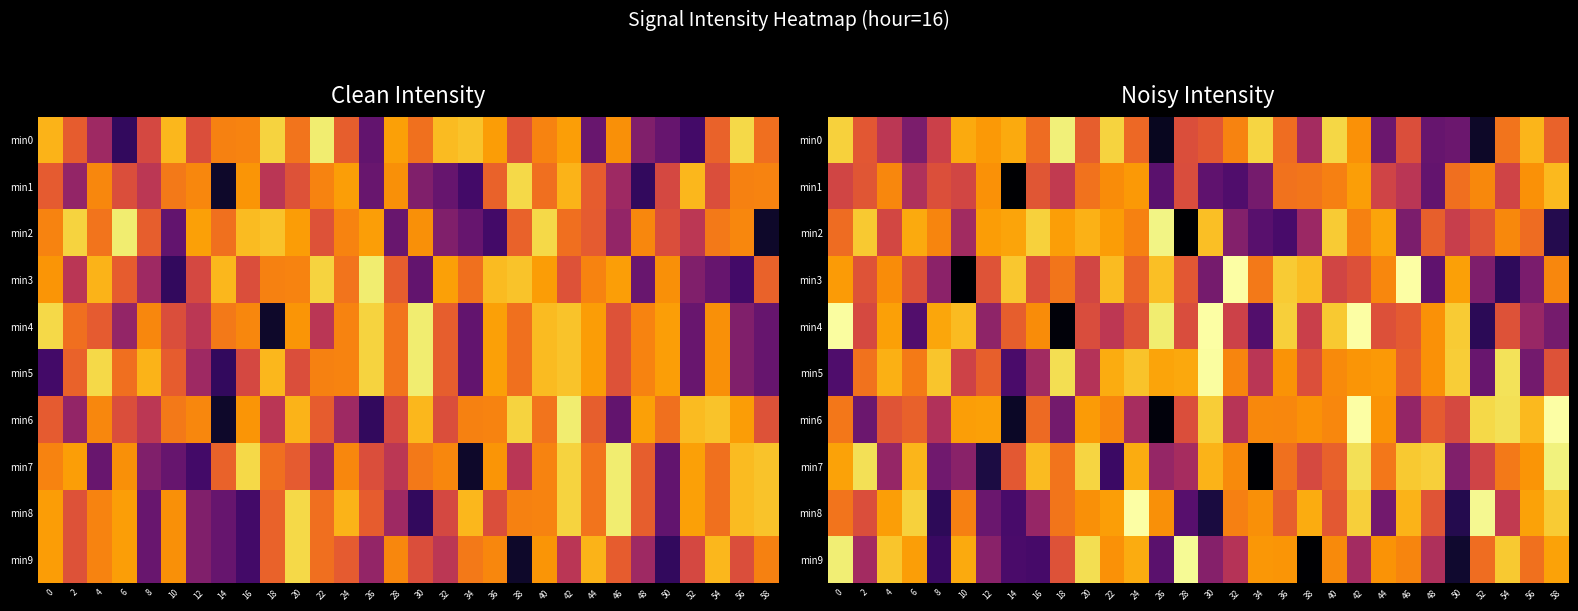

Which category has the highest value across all series?

30